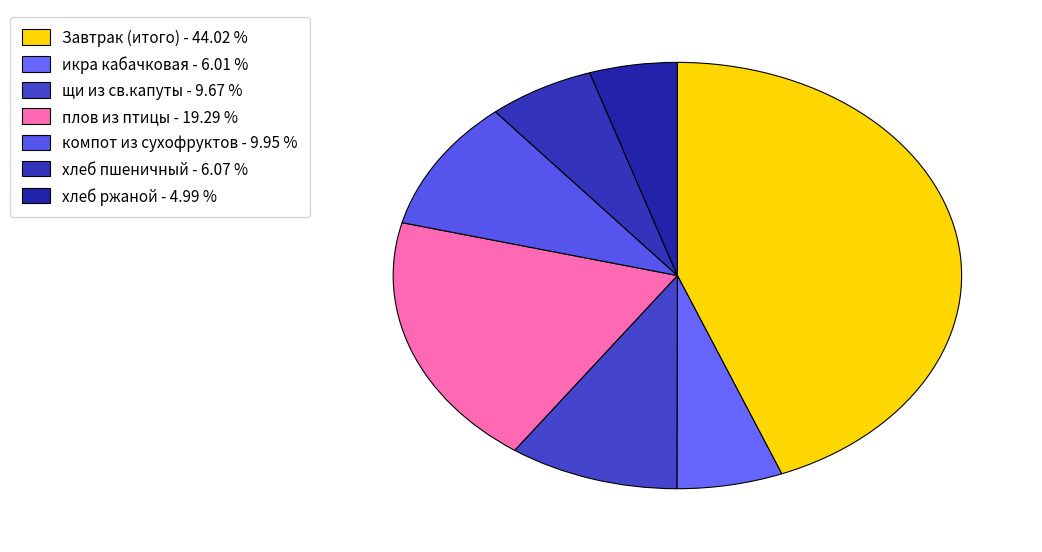

How many segments does this pie chart have?

7